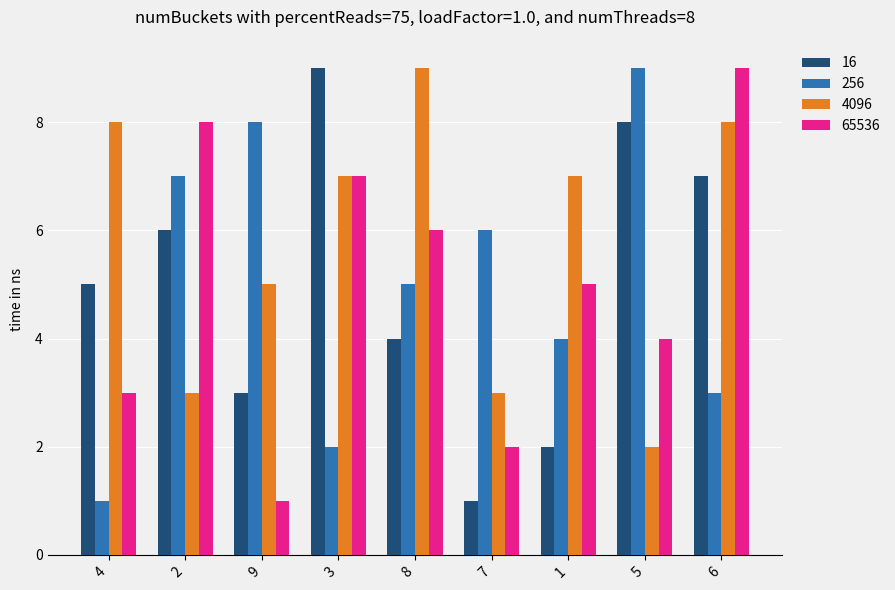

Which series has the largest total across all categories?

4096